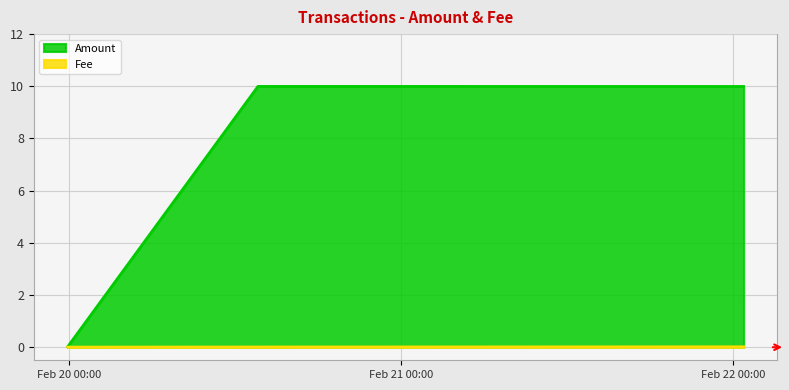

Reading left to right, what are all the values shown in this chart?

Amount: 0.0	10.0	10.0
Fee: 0.0	0.0	0.0